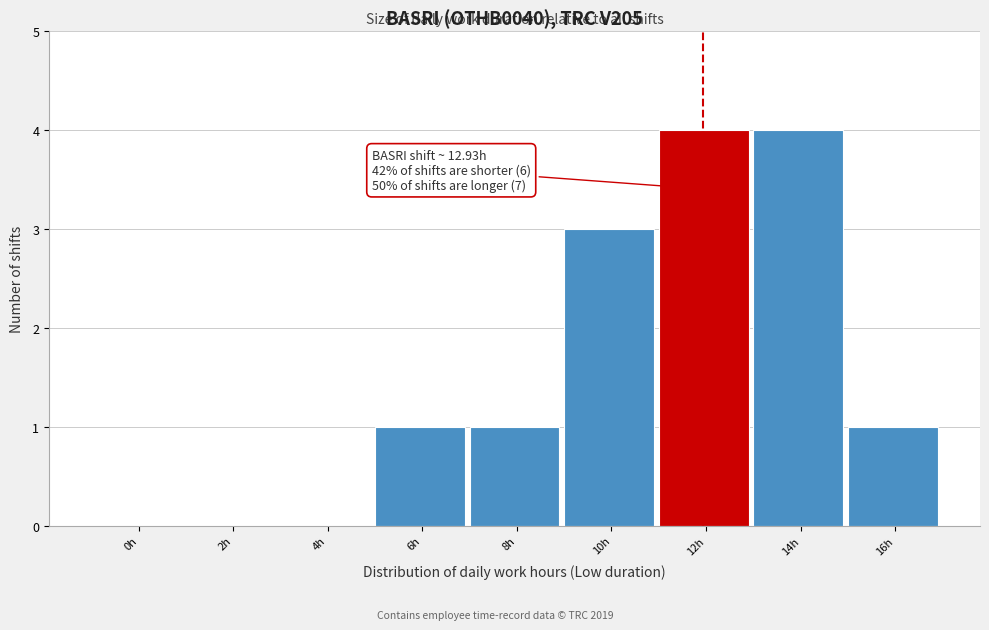

Reading left to right, what are all the values shown in this chart?

0h=0	2h=0	4h=0	6h=1	8h=1	10h=3	12h=4	14h=4	16h=1